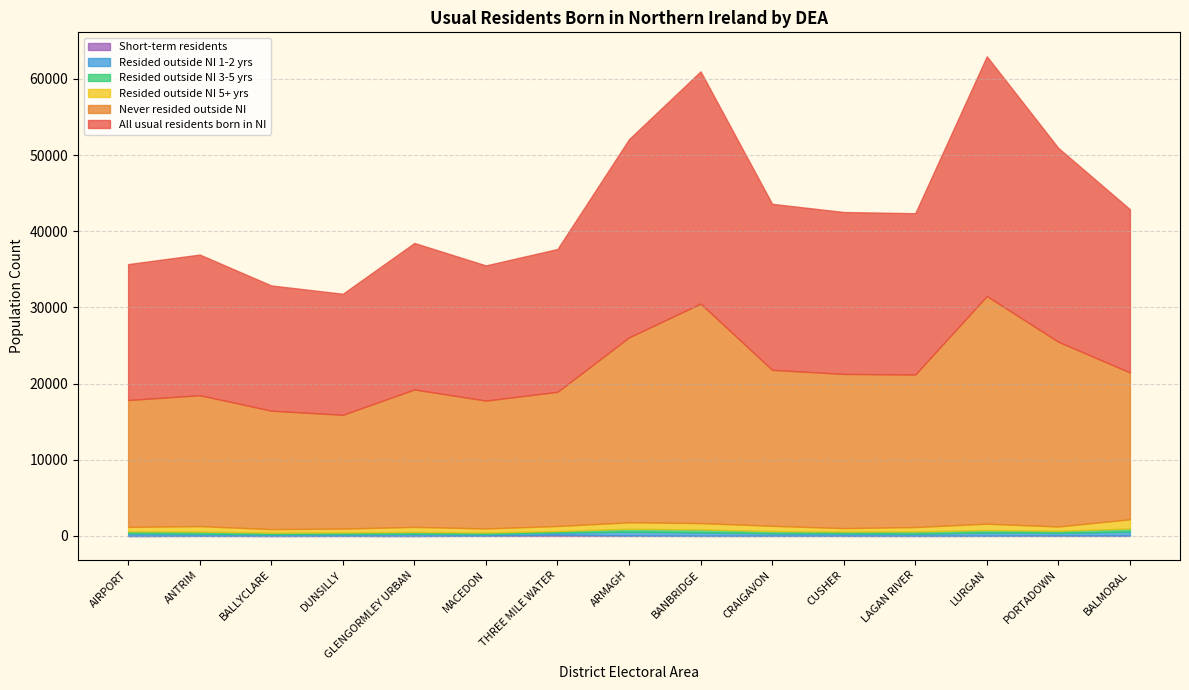

True or false: Short-term residents and All usual residents born in NI intersect in this chart.

False